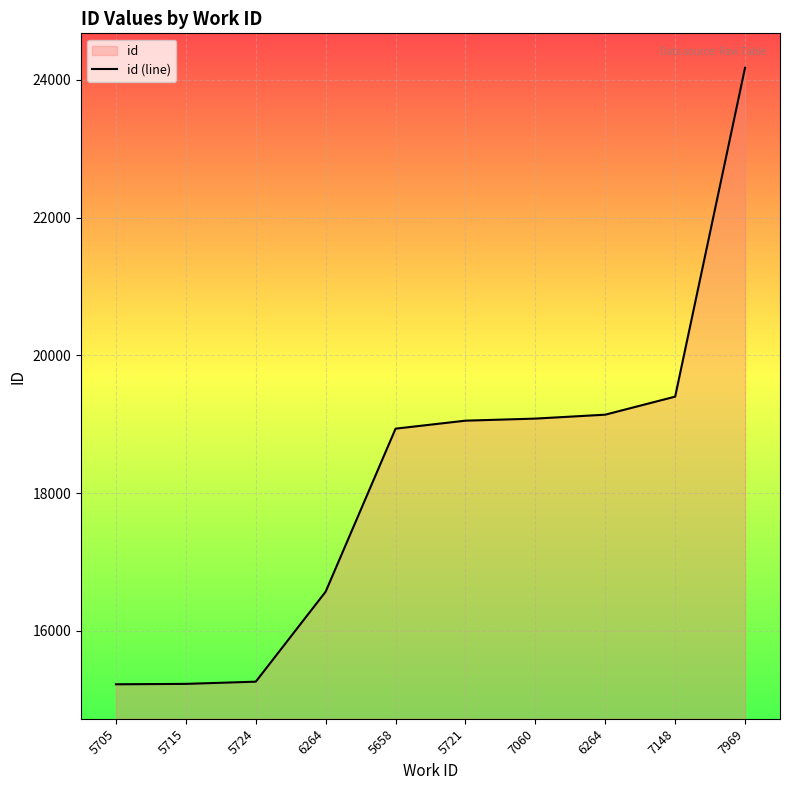

At which label is the value closest to 19701?

7148